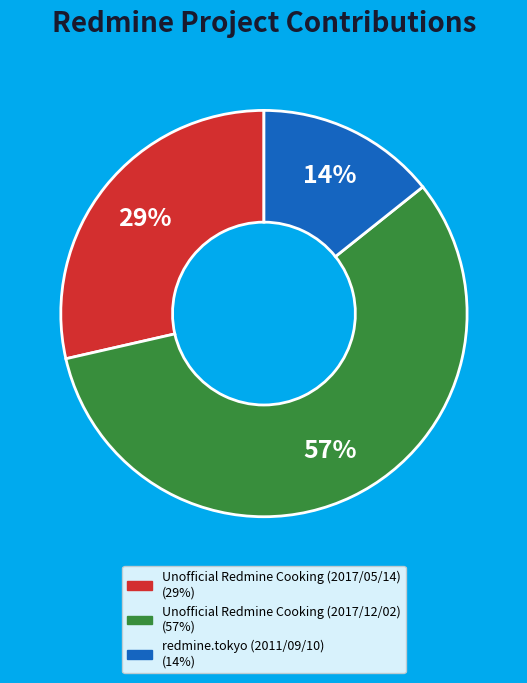

Is the sum of redmine.tokyo (2011/09/10) and Unofficial Redmine Cooking (2017/05/14) greater than half?

No